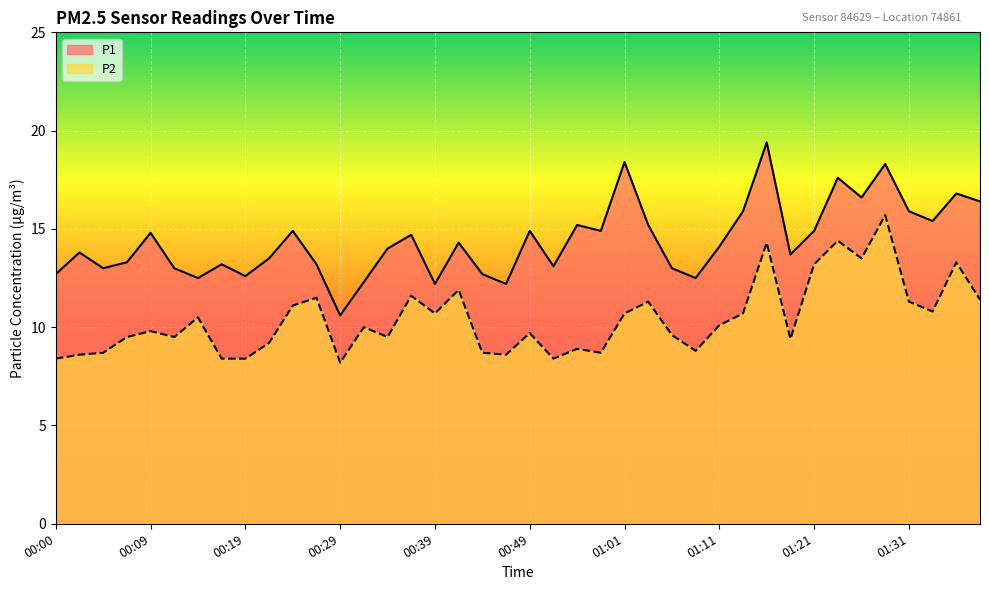

Is it true that P1 equals 7.1 at 01:18?

False